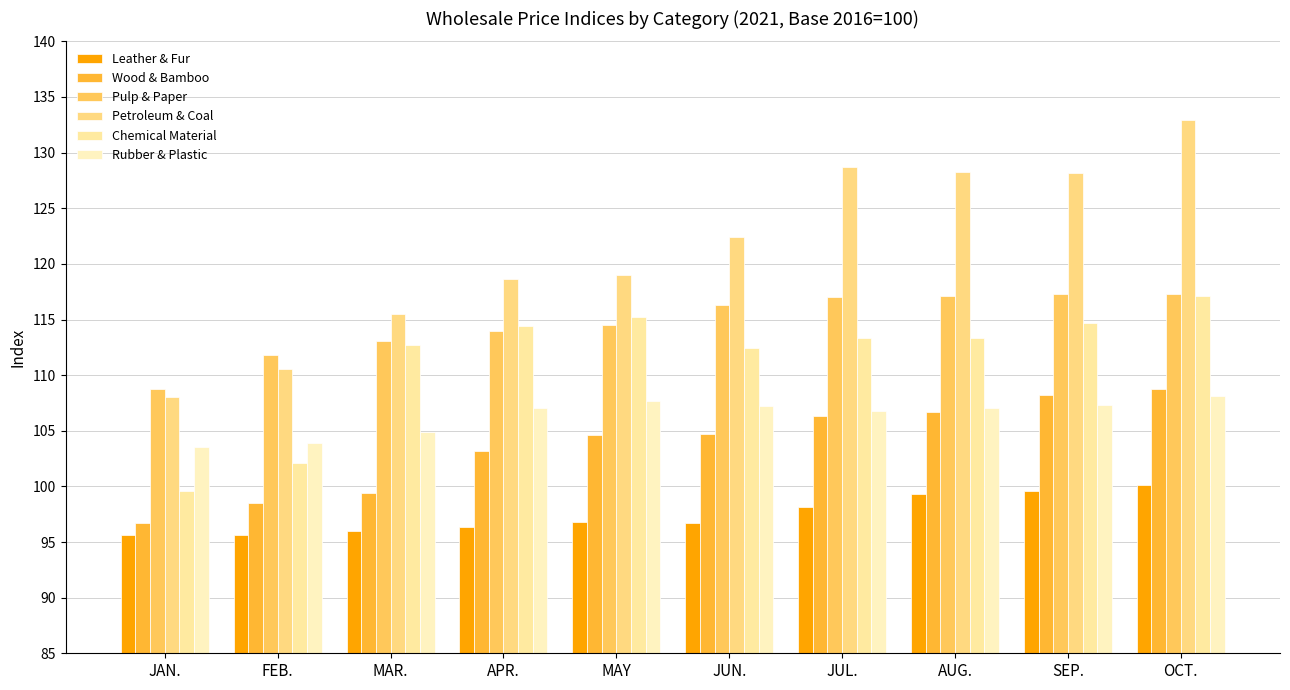

How many bars are there in total?

60